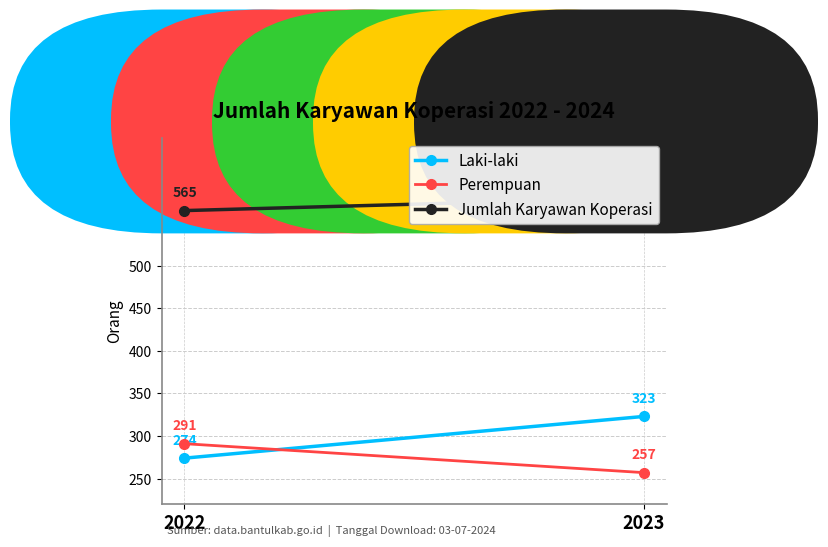

How many lines are shown in the chart?

3